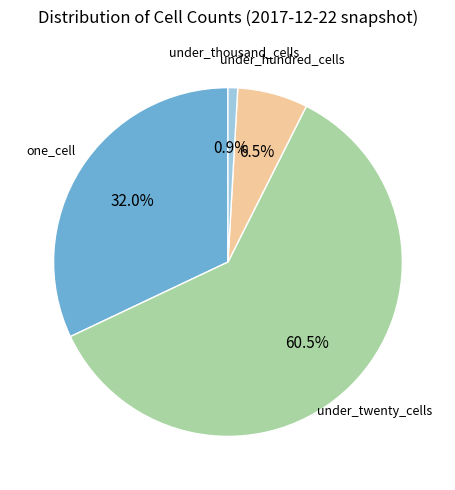

Is there a majority slice in this chart?

Yes